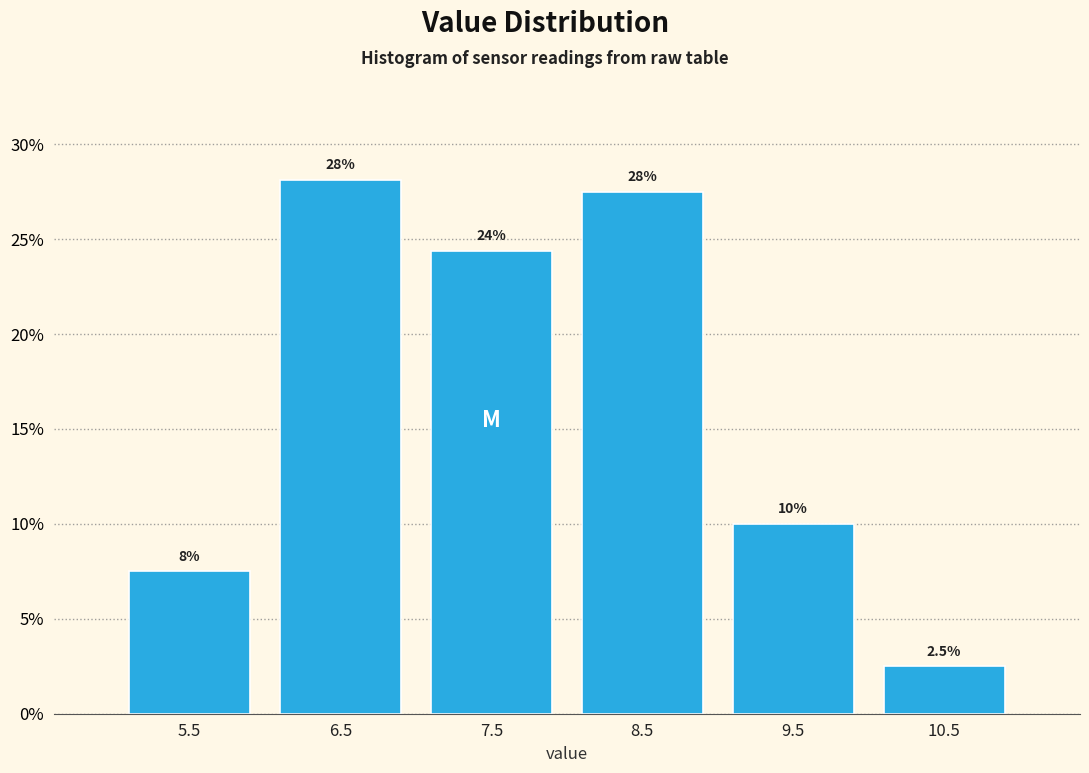

Over which range of the x-axis is the bar tallest?

6 to 7